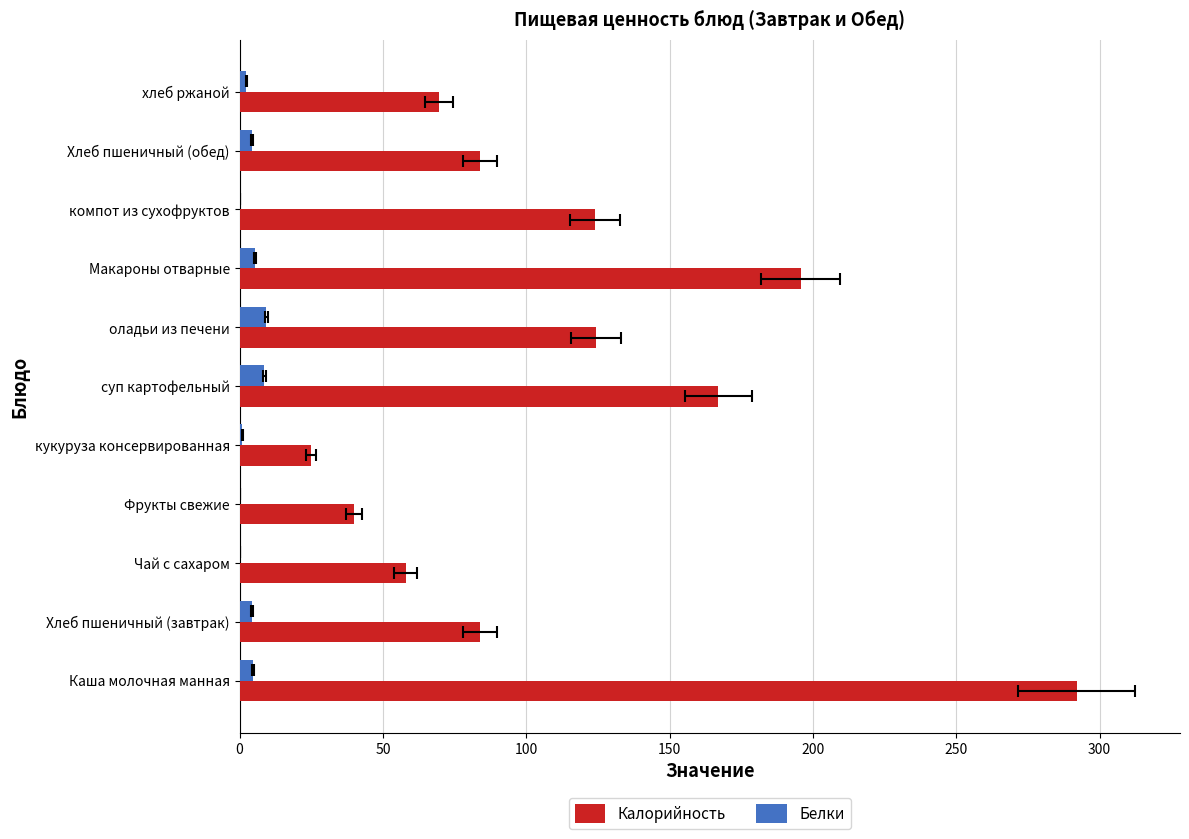

Are the bars horizontal?

Yes